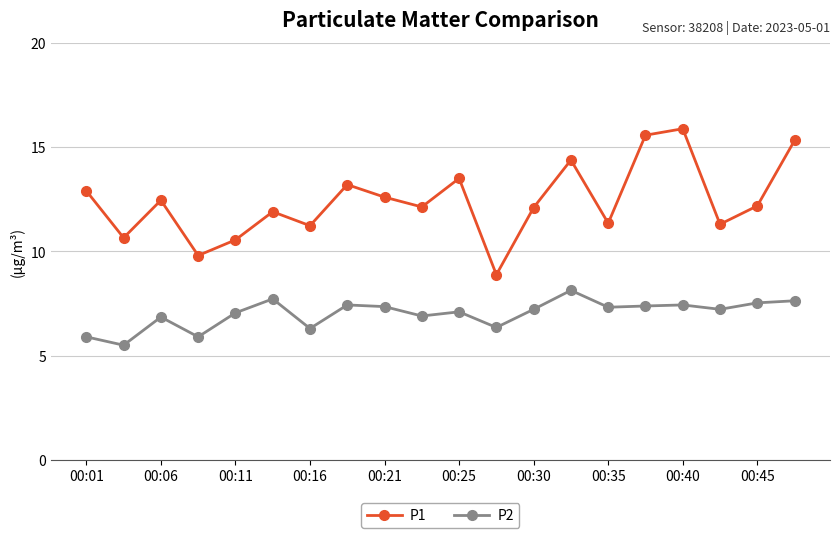

What is the value of the P2 point at the 16th from the left?

7.4